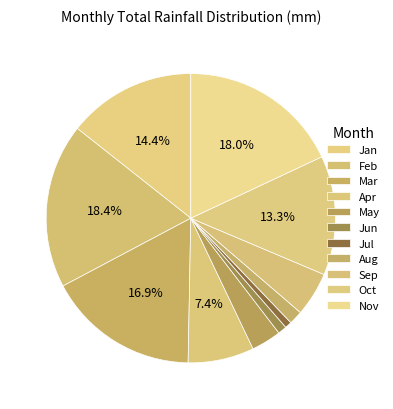

What is the change in value from Jun to Aug?

+5.1